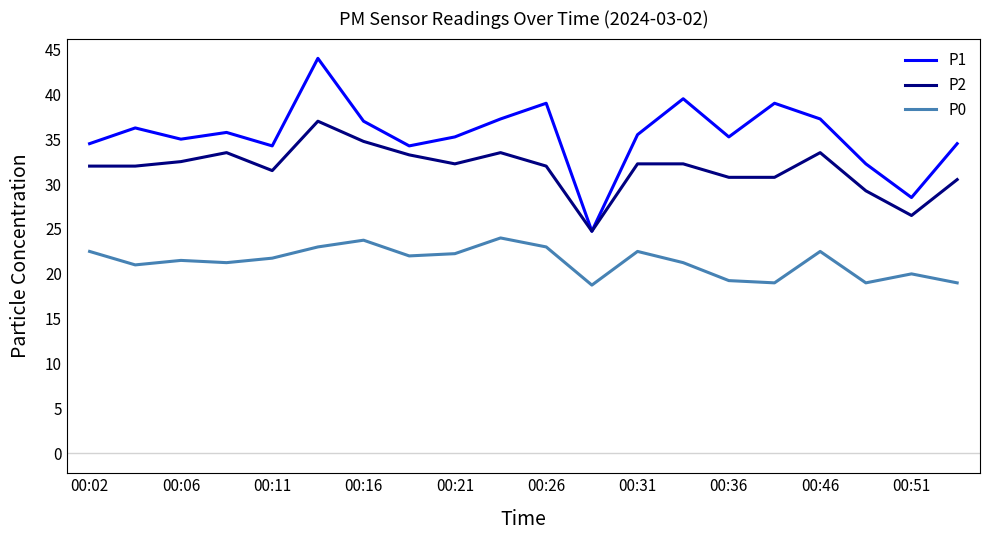

Which series has the largest total across all categories?

P1